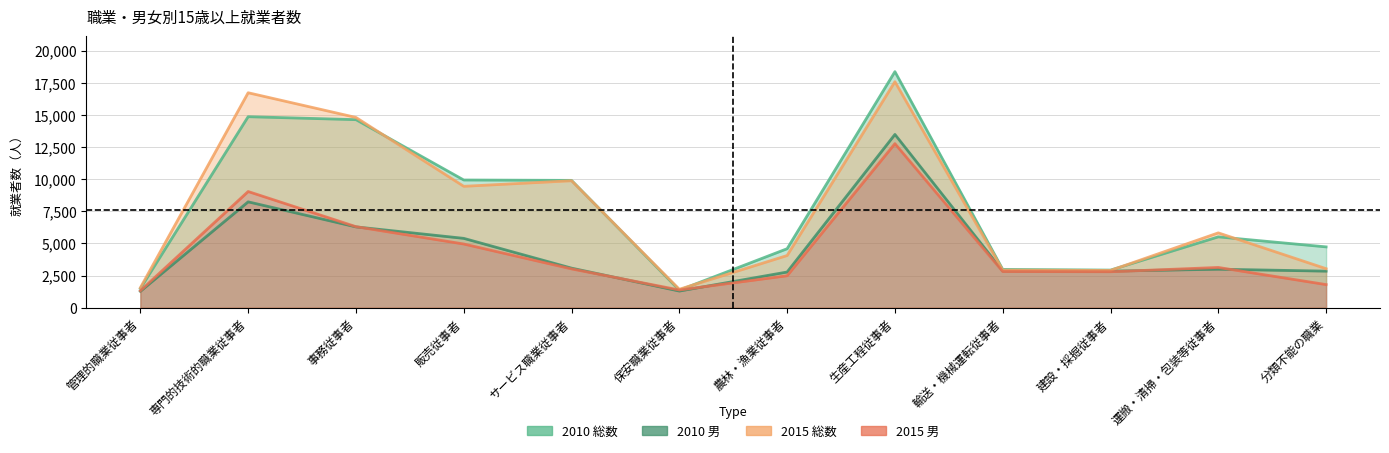

Does the chart display data point markers on the line(s)?

No